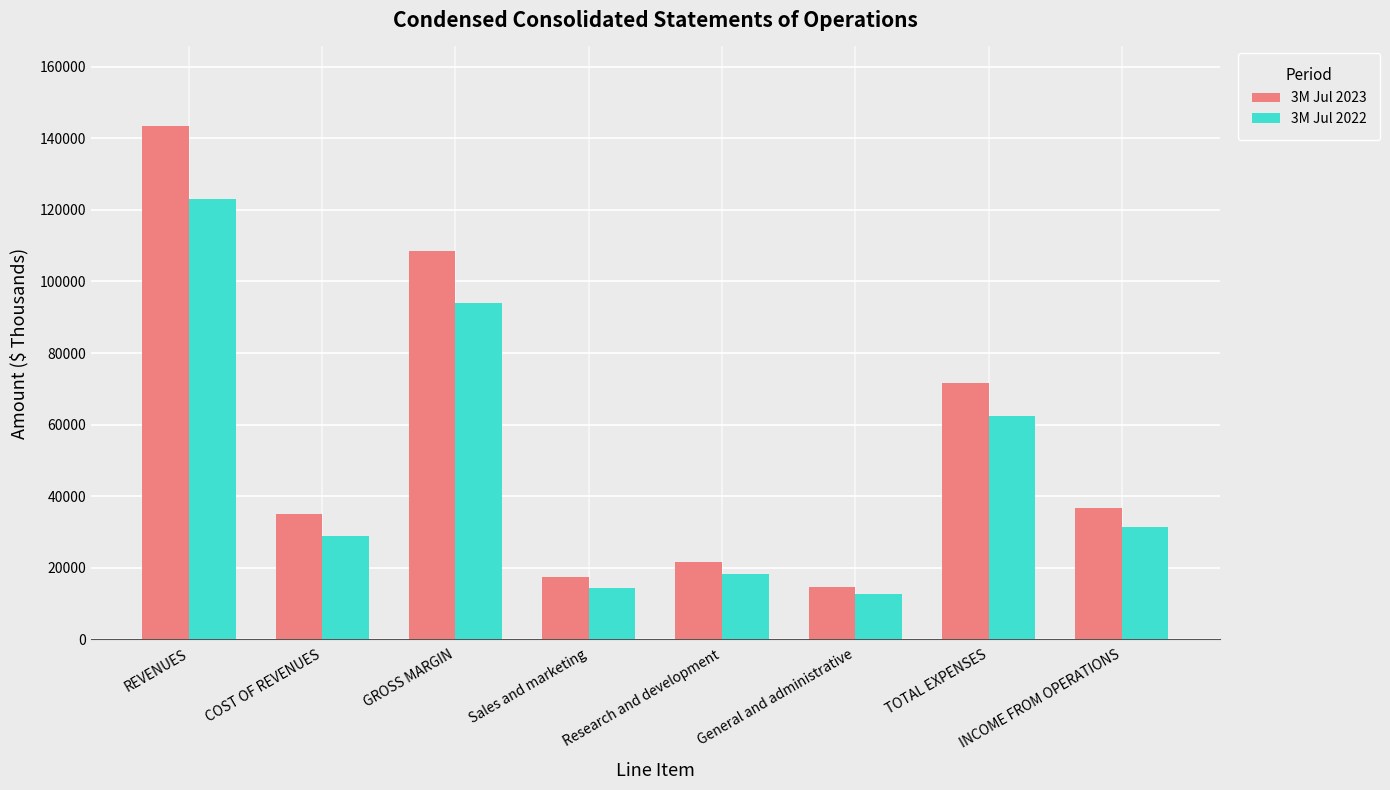

The 3M Jul 2022 series shows 14315 at Sales and marketing. True or false?

True